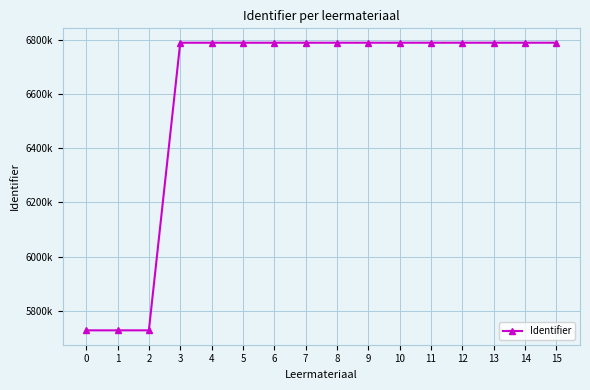

What is the ratio of the value at 3 to the value at 13?

1.0